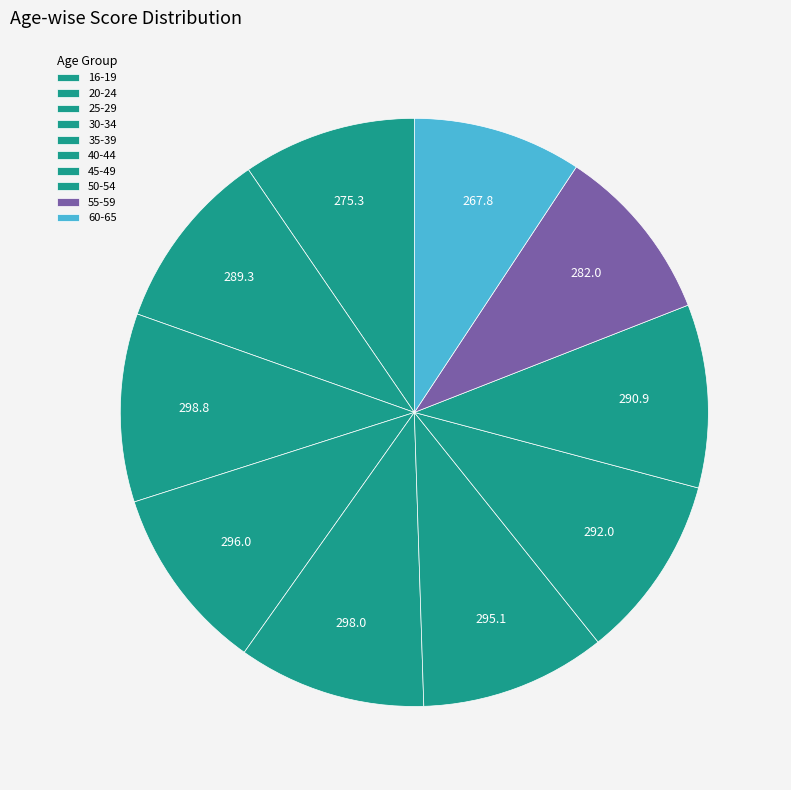

Is there a majority slice in this chart?

No